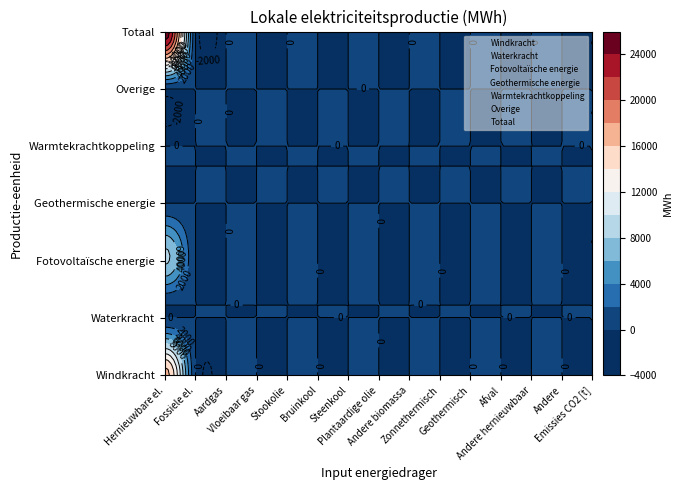

True or false: Totaal has a value of -10401.2 at 2.

False